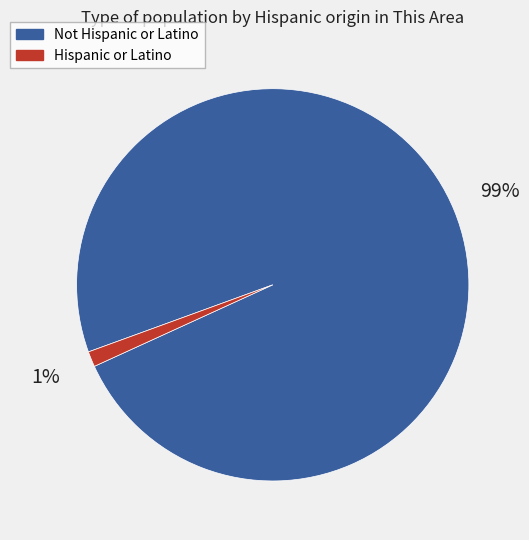

Combined, do Hispanic or Latino and Not Hispanic or Latino account for over 50%?

Yes